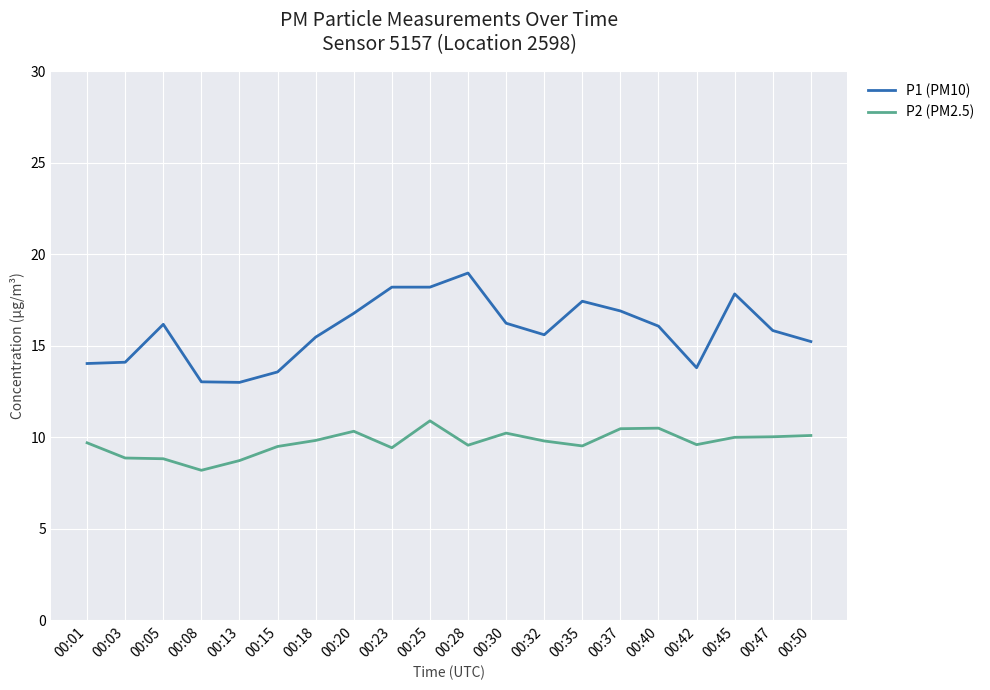

What is the smallest value displayed?

8.2